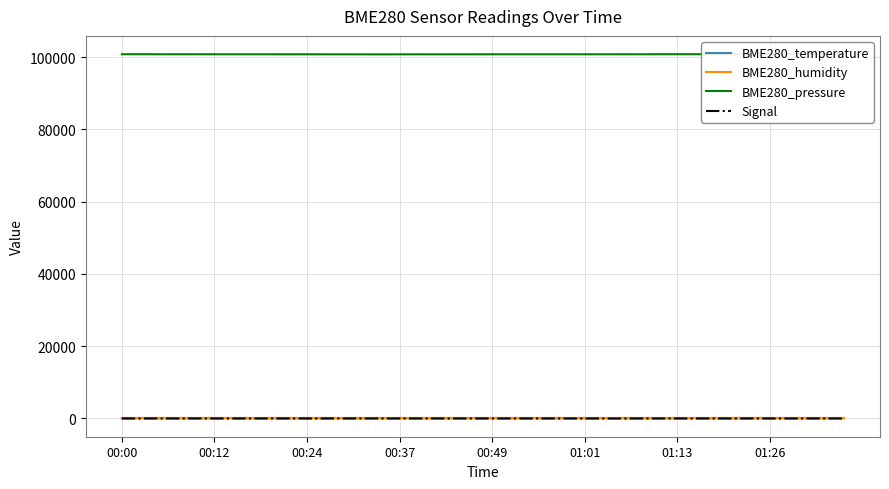

Rank the series by their maximum value, from lowest to highest.

Signal, BME280_temperature, BME280_humidity, BME280_pressure